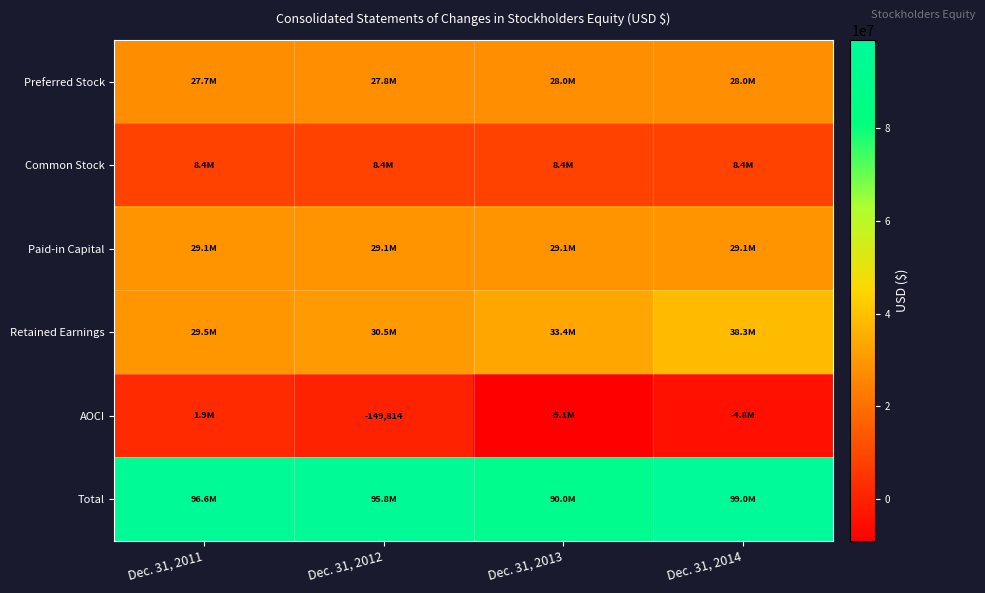

The value of Preferred Stock at Dec. 31, 2011 is 27662476. True or false?

True